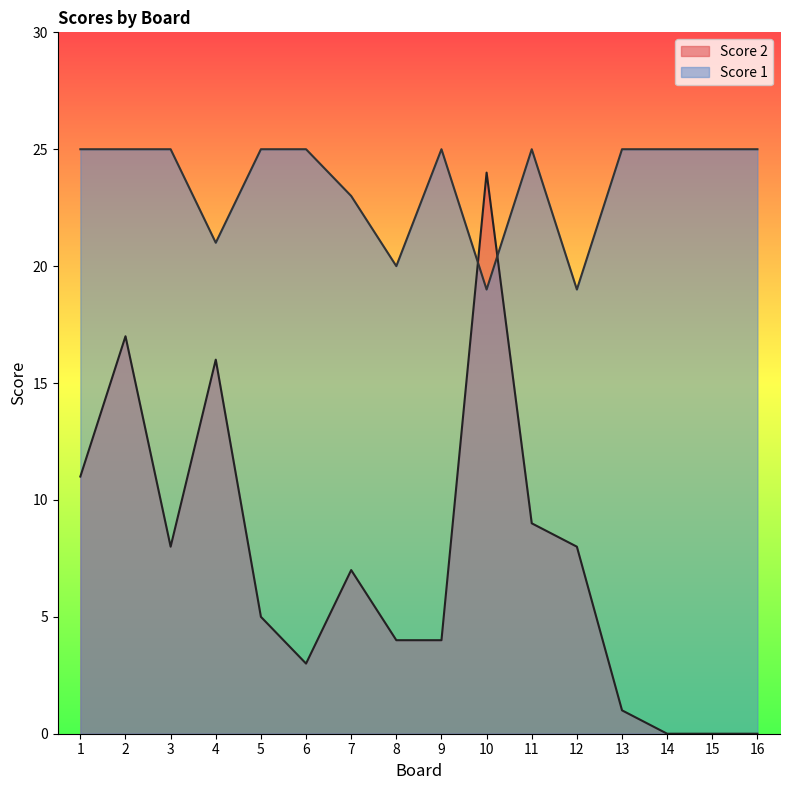

True or false: Score 2 has more than 1 interior local peaks.

True